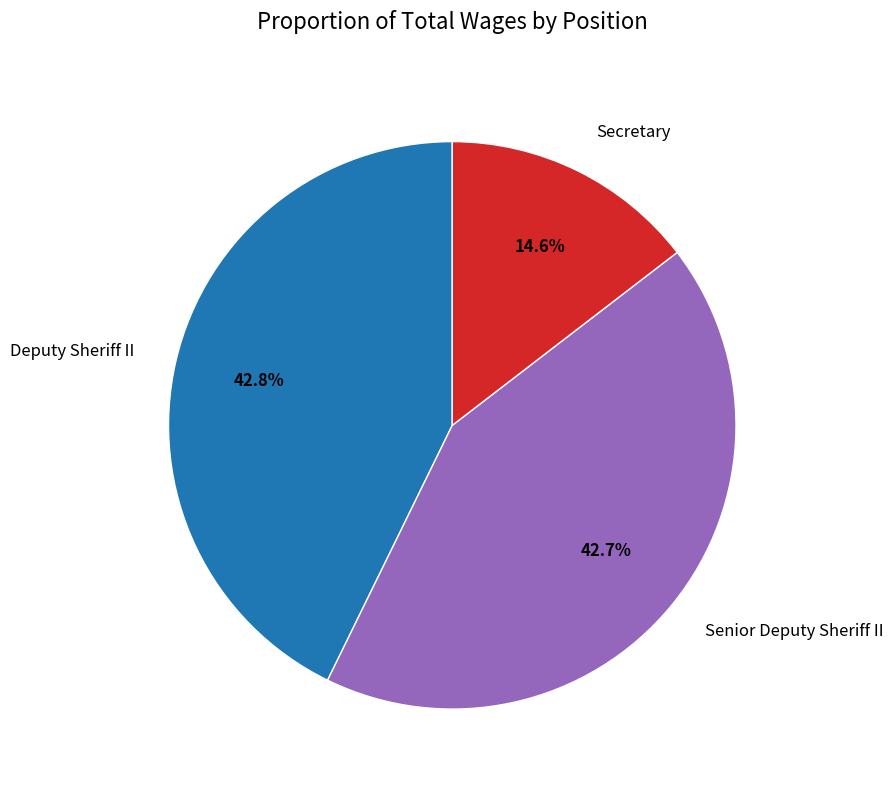

Which slice is the smallest?

Secretary